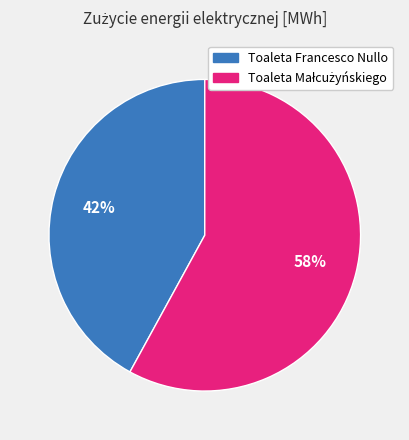

Does any single category account for the majority?

Yes